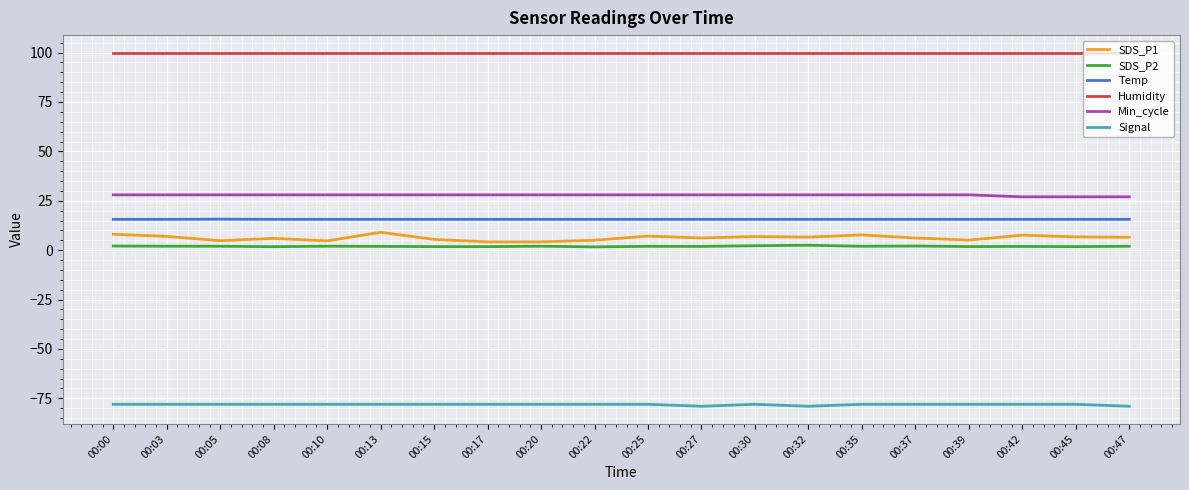

What is the smallest value displayed?

-79.0